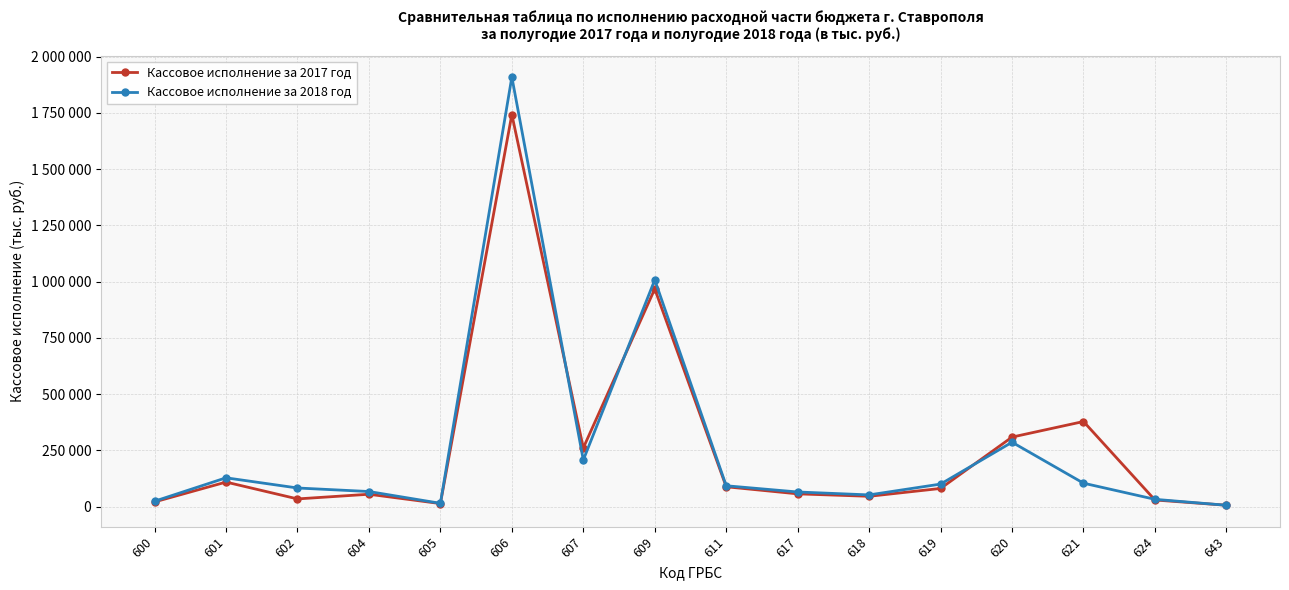

Reading left to right, extract all data points from this chart.

Кассовое исполнение за 2017 год: 21219	109415	34528	55304	13844	1742976	261222	967901	88507	57052	46180	81096	309336	378572	29747	6452
Кассовое исполнение за 2018 год: 24351	128395	83085	67403	15000	1909697	207655	1008052	93006	65340	52374	100468	286513	104480	32705	6308